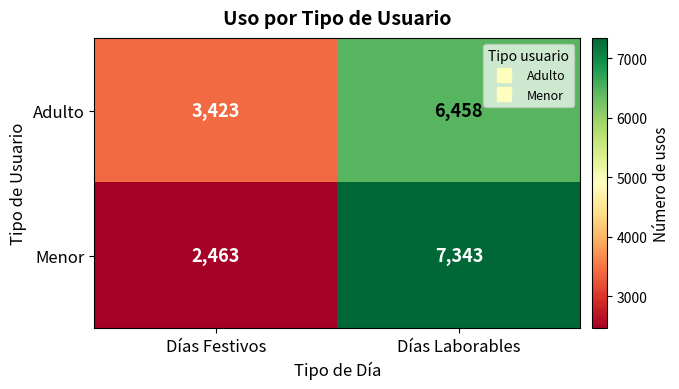

What is the greatest value displayed?

7343